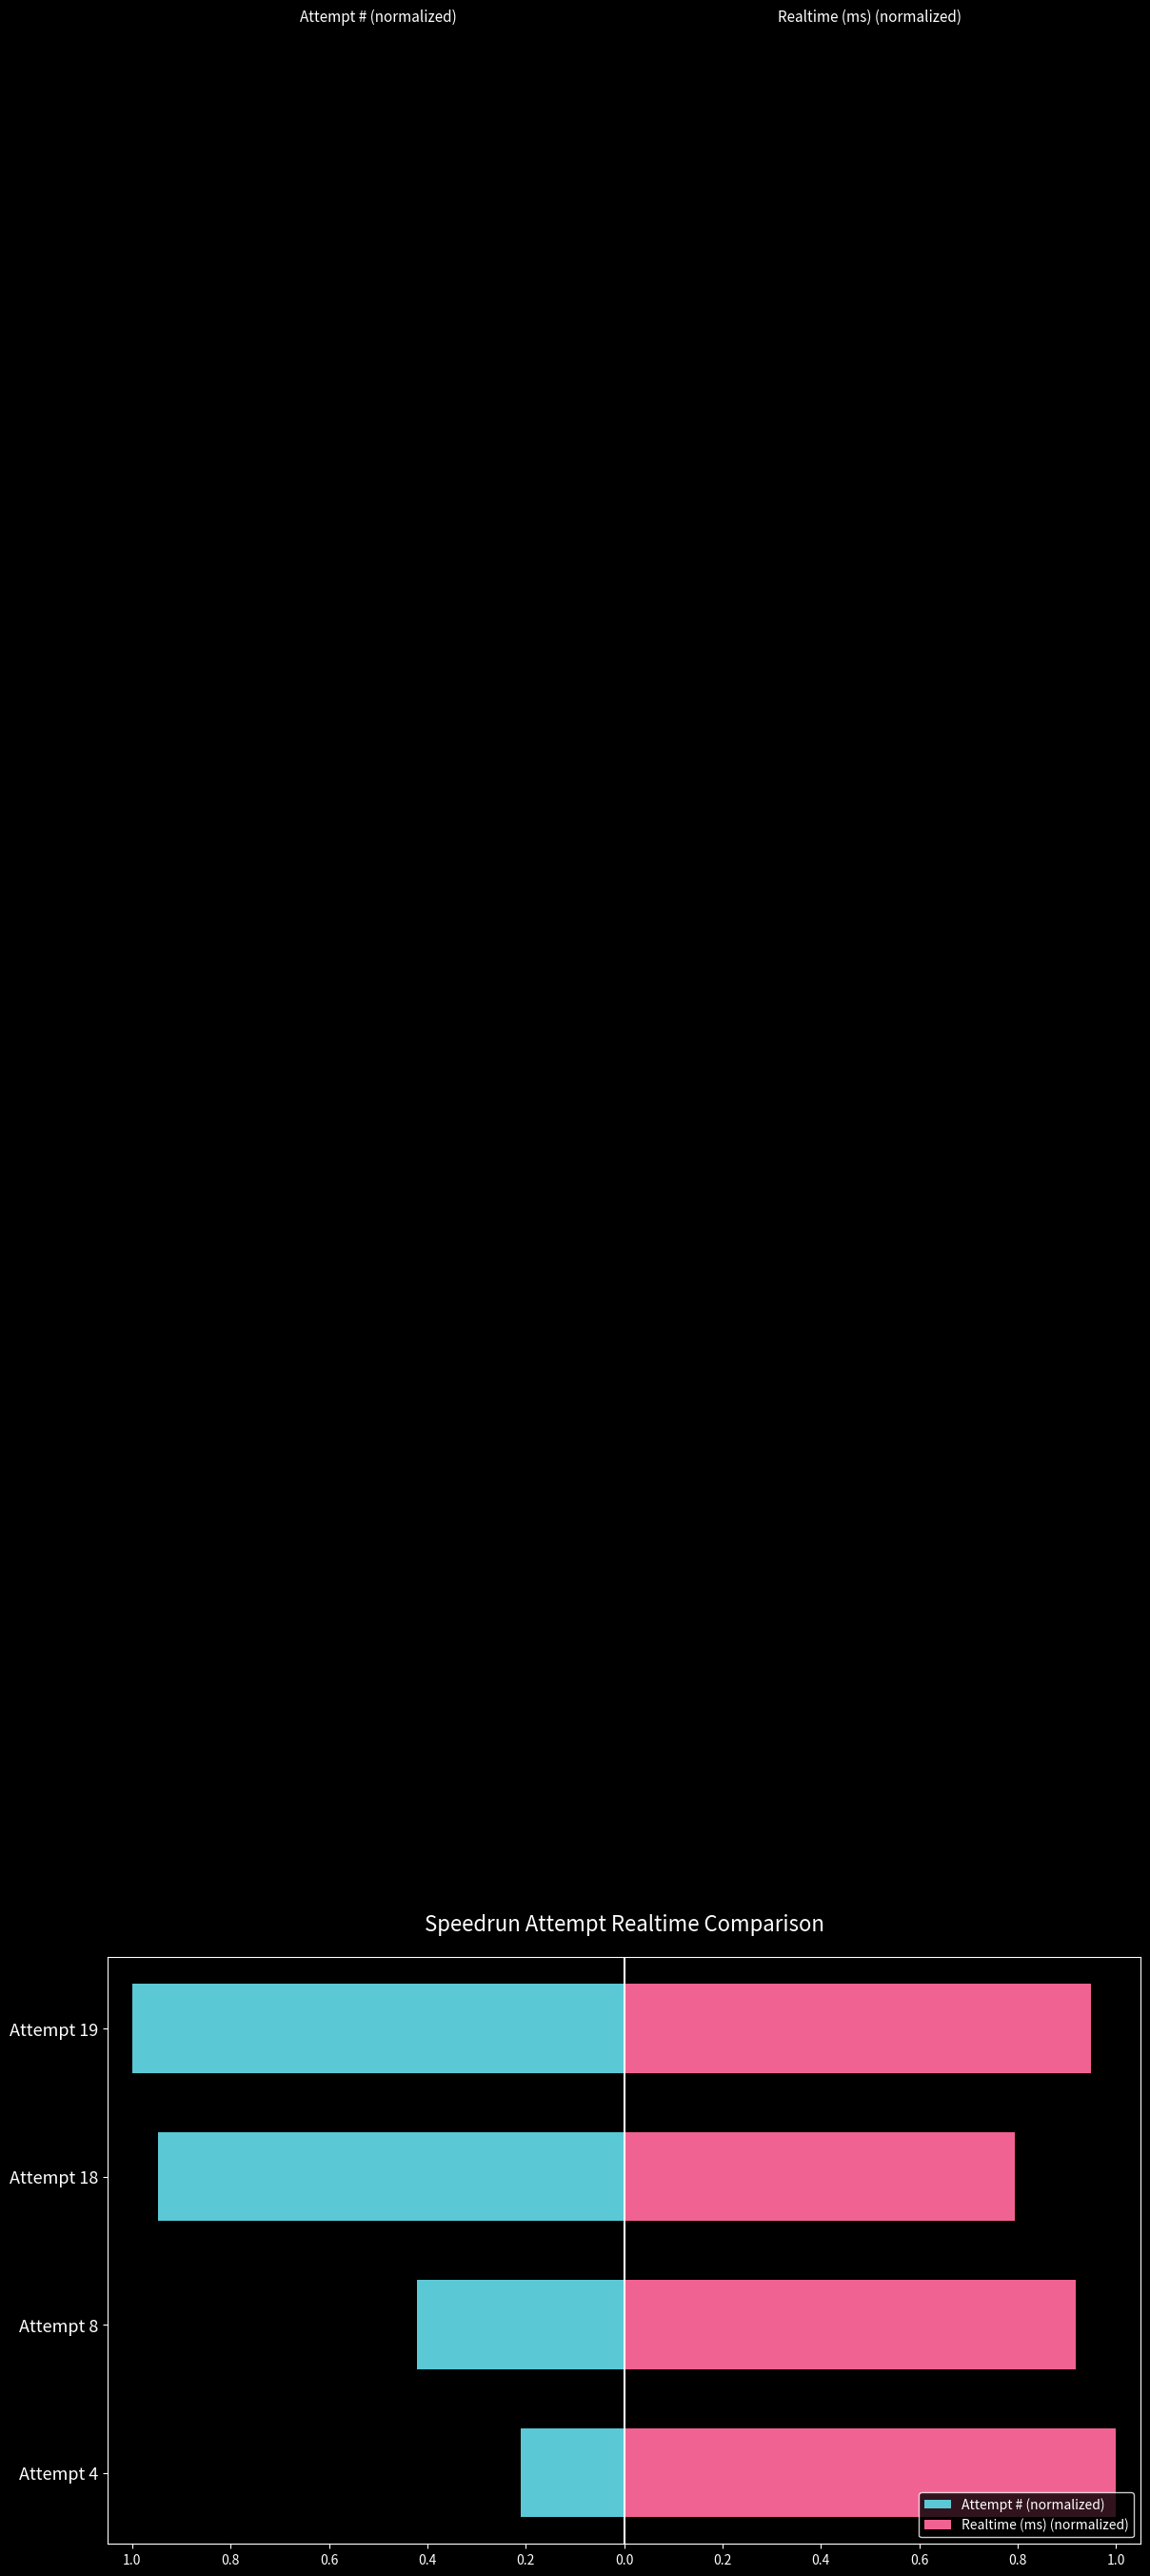

How many bars are there in each group?

2